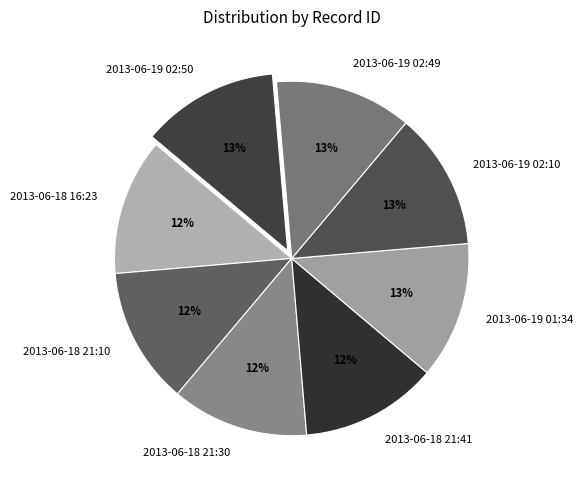

How many slices are in this pie chart?

8